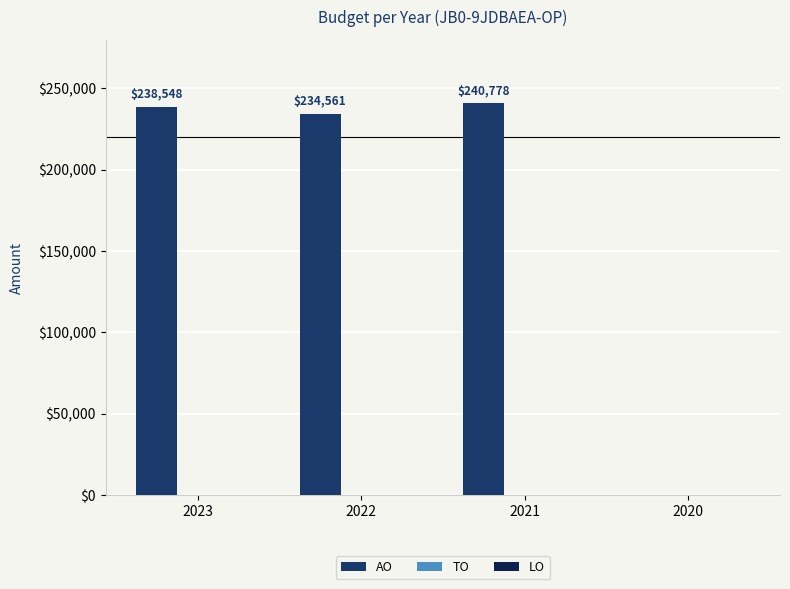

The value at 2022 is 234561. True or false?

True